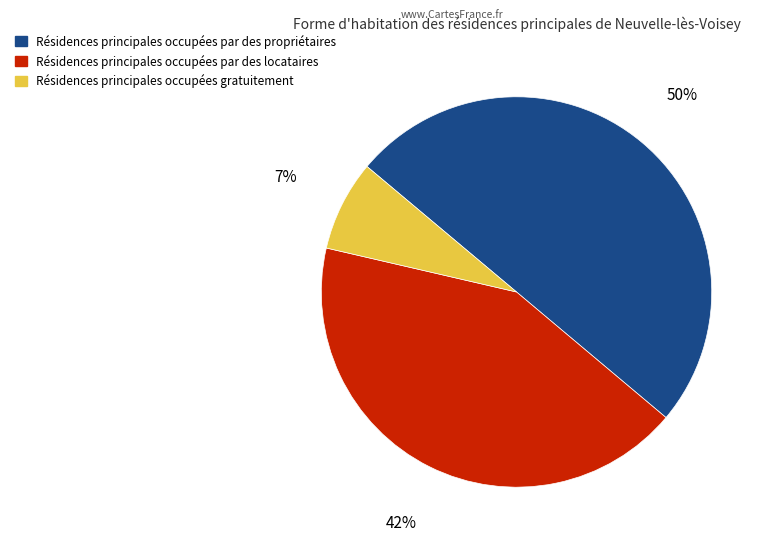

Which slice is the largest?

Résidences principales occupées par des propriétaires